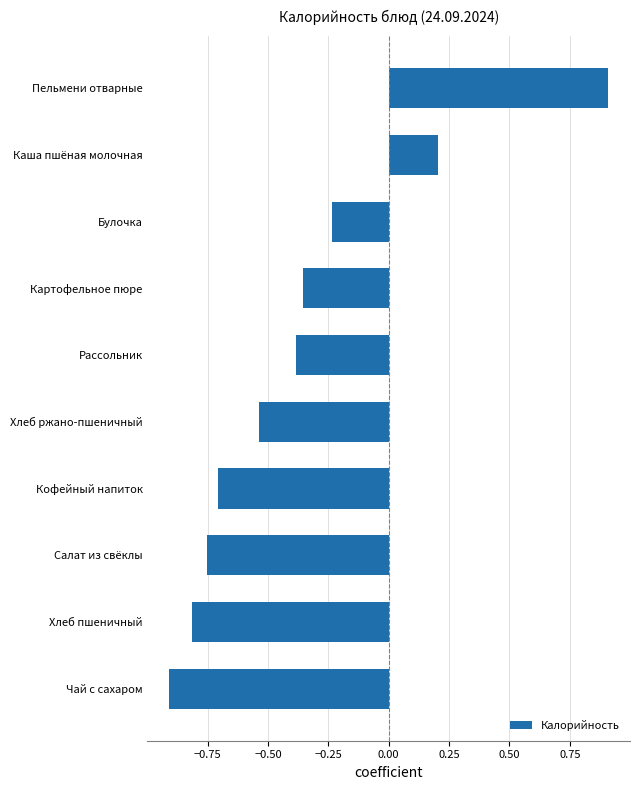

Rank the categories by value from highest to lowest.

Пельмени отварные, Каша пшёная молочная, Булочка, Картофельное пюре, Рассольник, Хлеб ржано-пшеничный, Кофейный напиток, Салат из свёклы, Хлеб пшеничный, Чай с сахаром